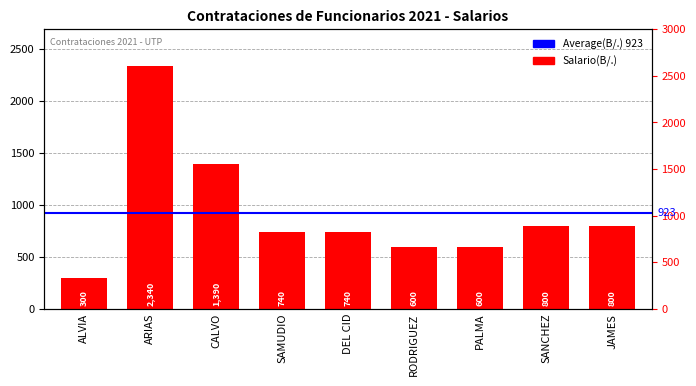

Rank the categories by value from lowest to highest.

ALVIA, RODRIGUEZ, PALMA, SAMUDIO, DEL CID, SANCHEZ, JAMES, CALVO, ARIAS